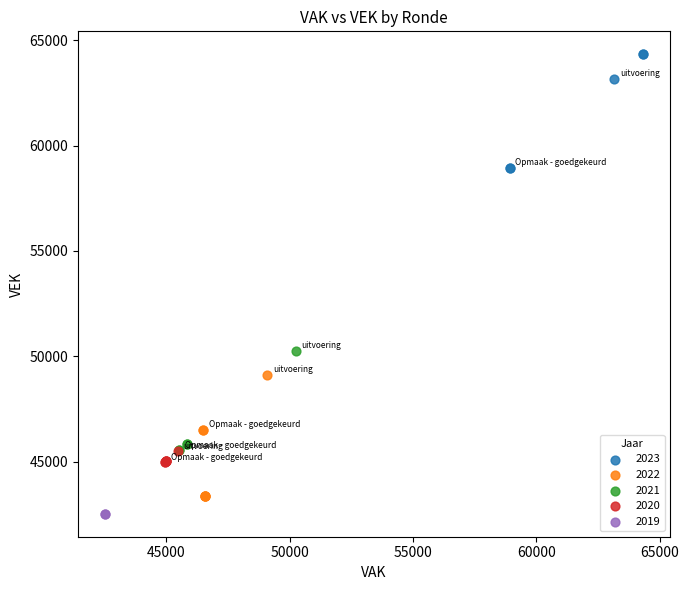

What are all the series names shown in the legend?

2023, 2022, 2021, 2020, 2019